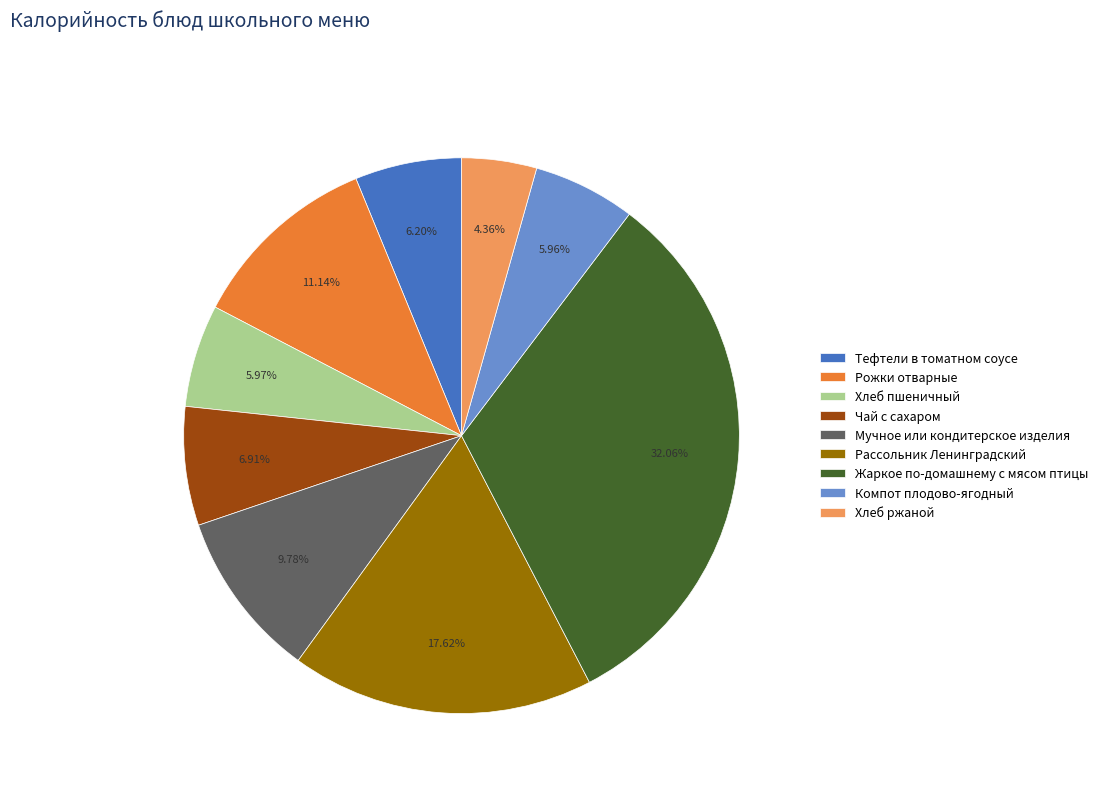

Does Компот плодово-ягодный account for over 50% of the chart?

No